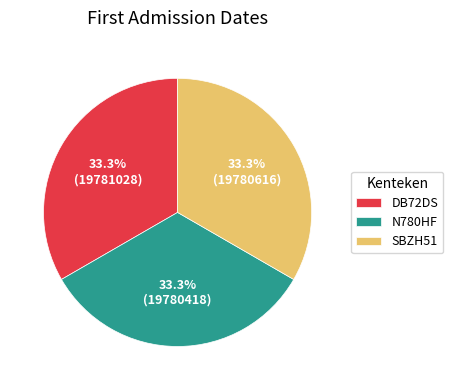

Is SBZH51 the majority of the pie?

No